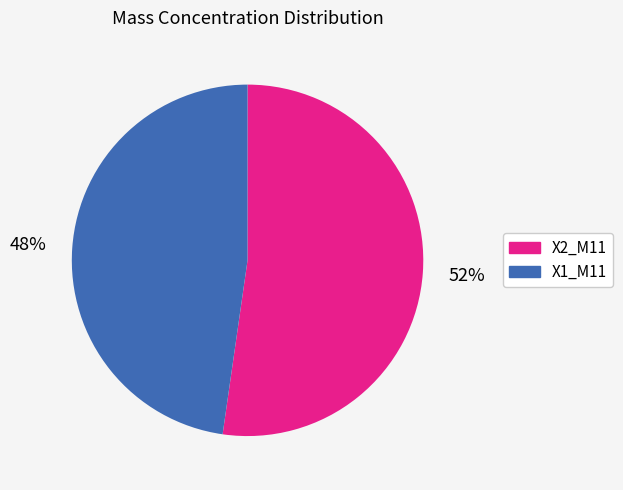

What is the majority slice?

X2_M11